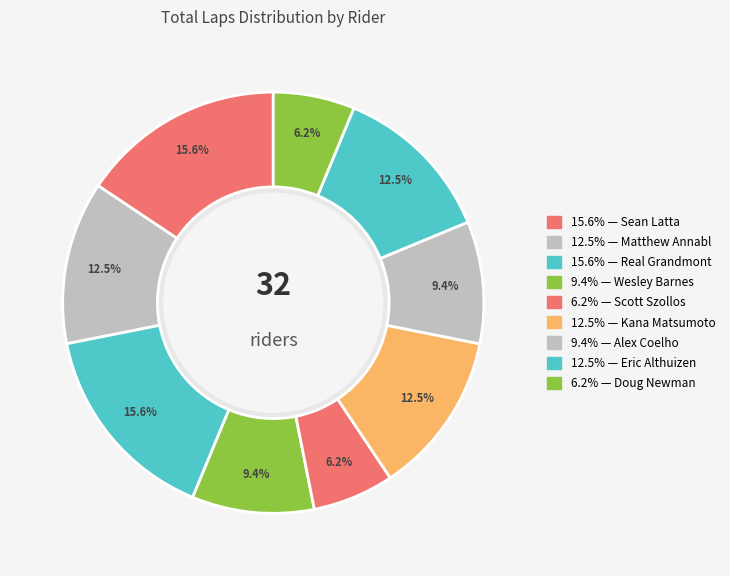

To the nearest percent, what is the average slice percentage?

11%